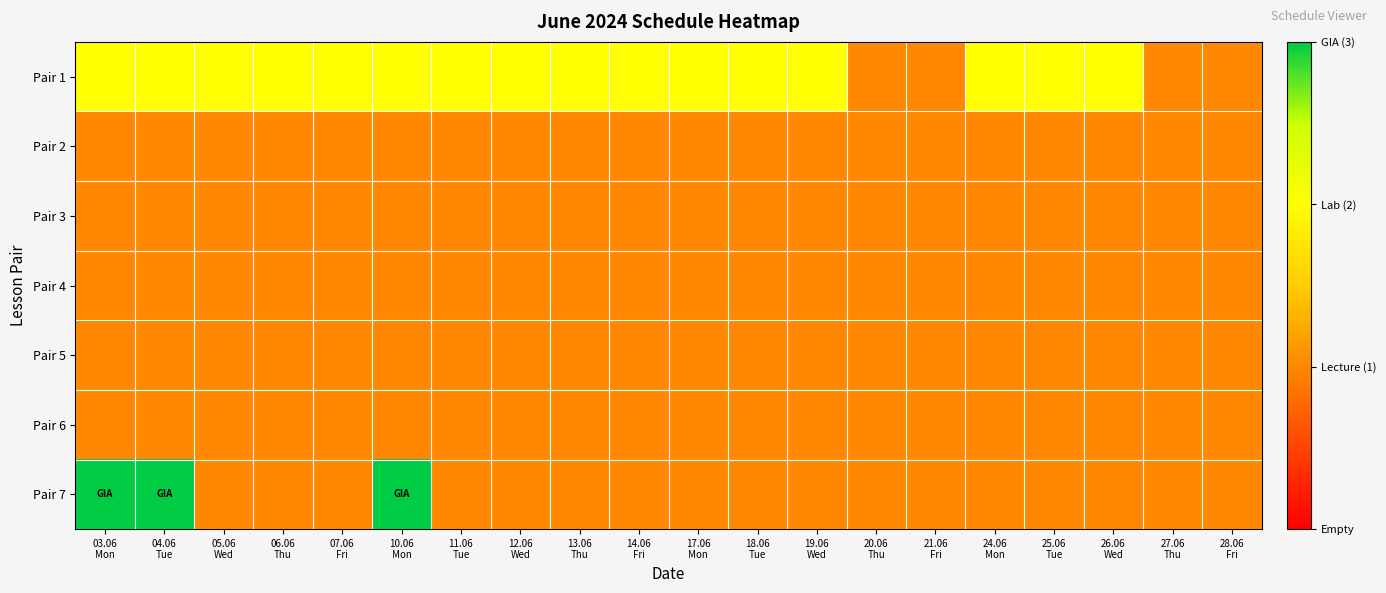

How many categories are shown in the chart?

20